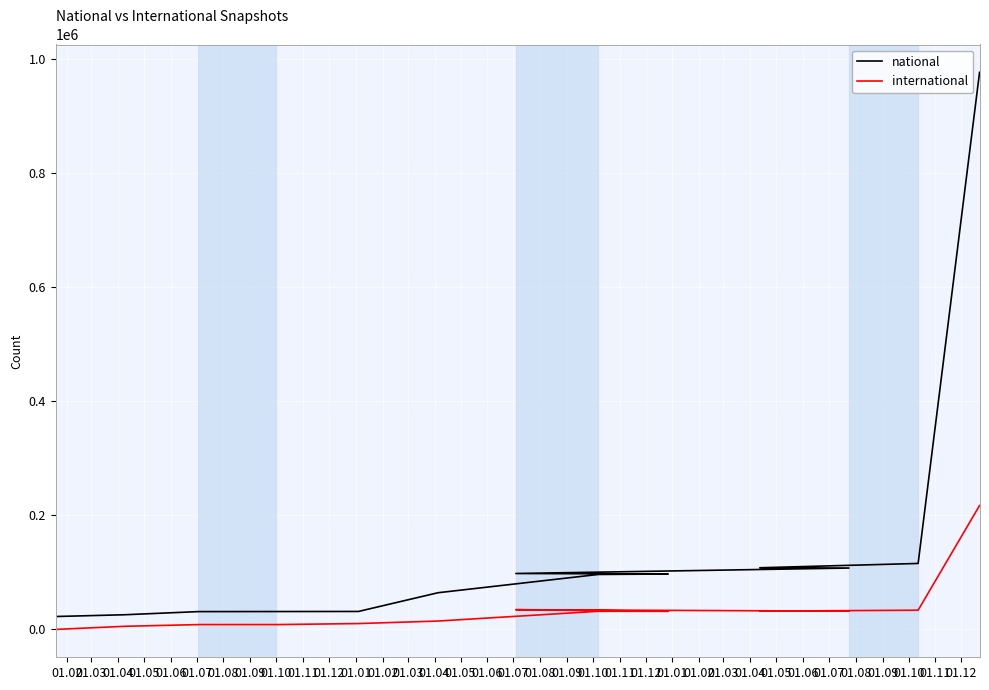

What is the highest value of the national series?

977004